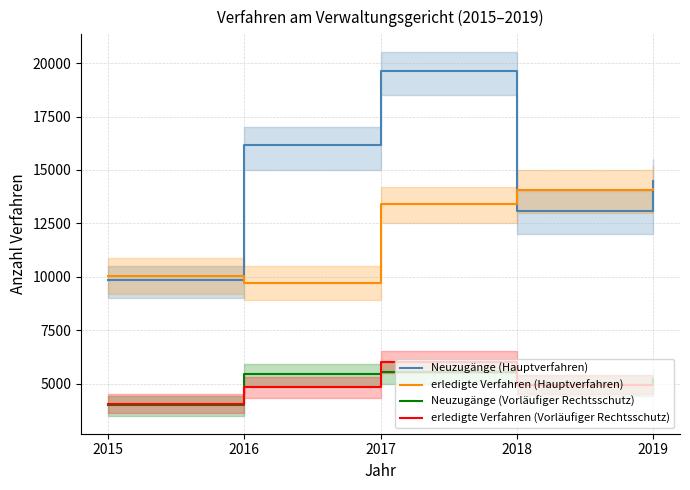

Is it true that erledigte Verfahren (Hauptverfahren) equals 9716 at 2016?

True